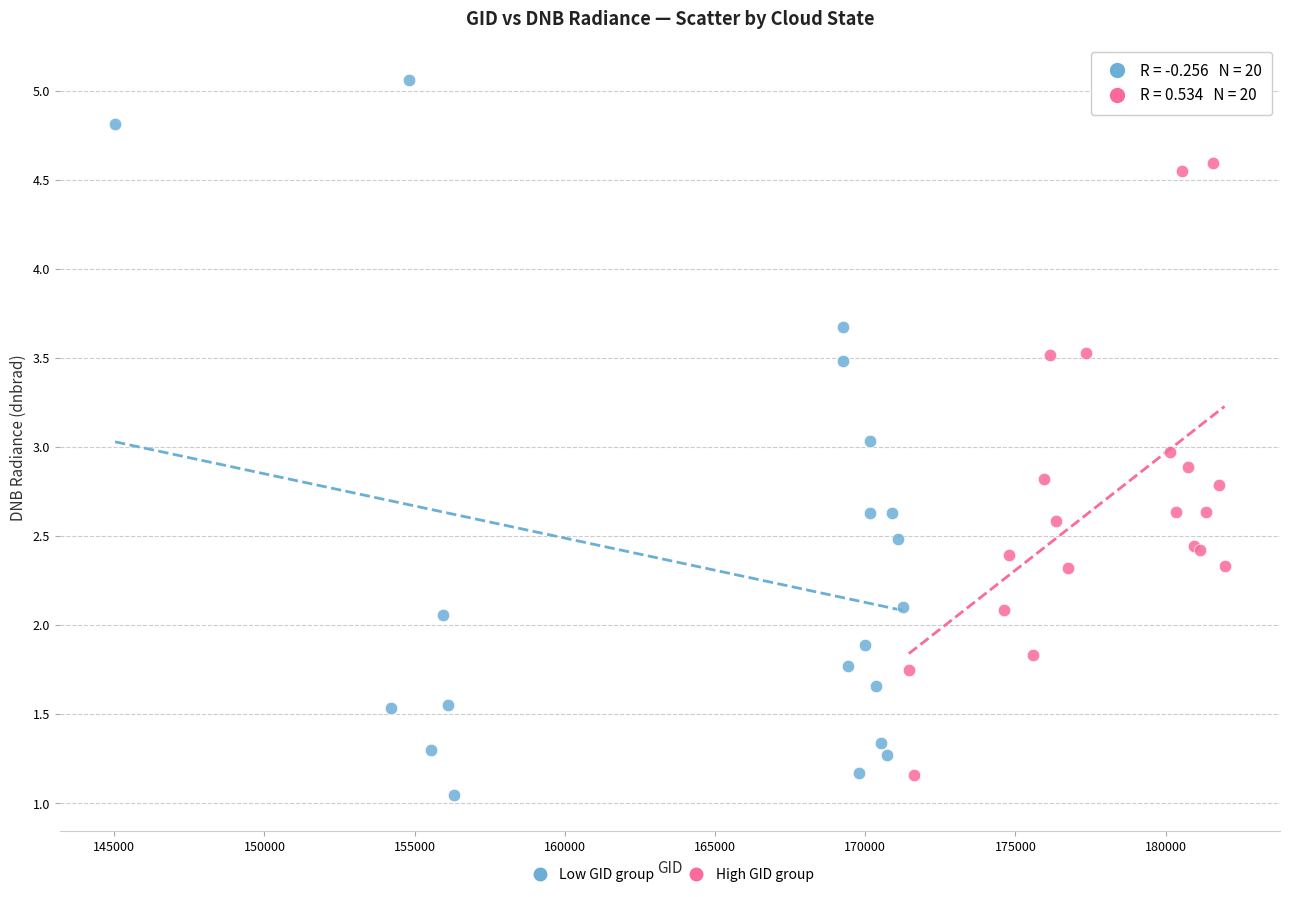

Which series has the largest Y range (max minus min)?

Low GID group